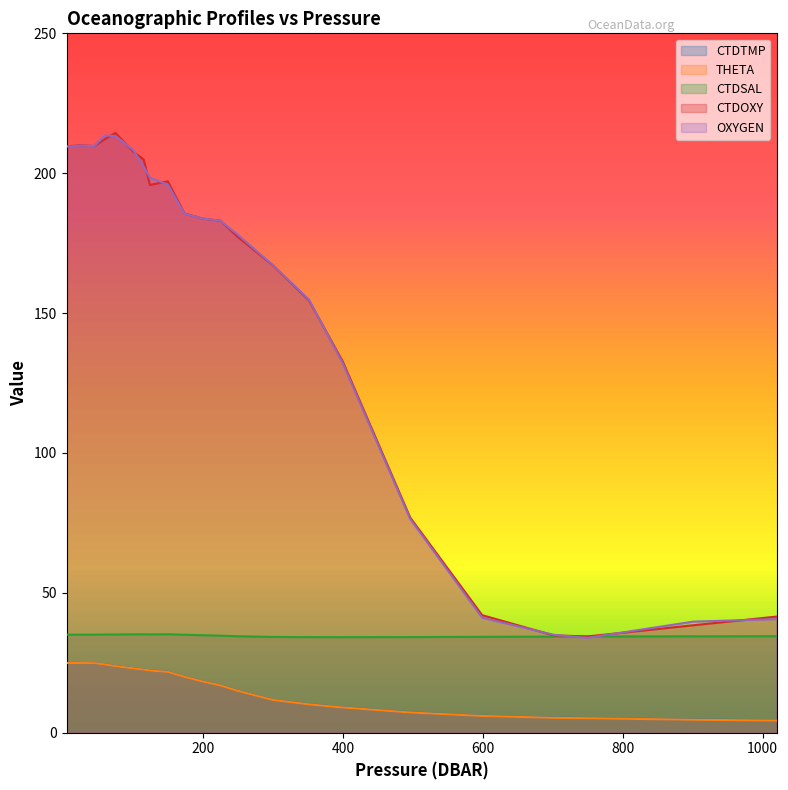

What is the label of the 8th point from the right?

351.5